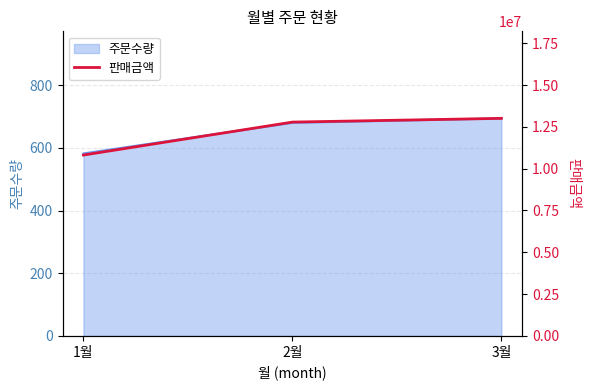

The value of 주문수량 at 1월 is 883. True or false?

False